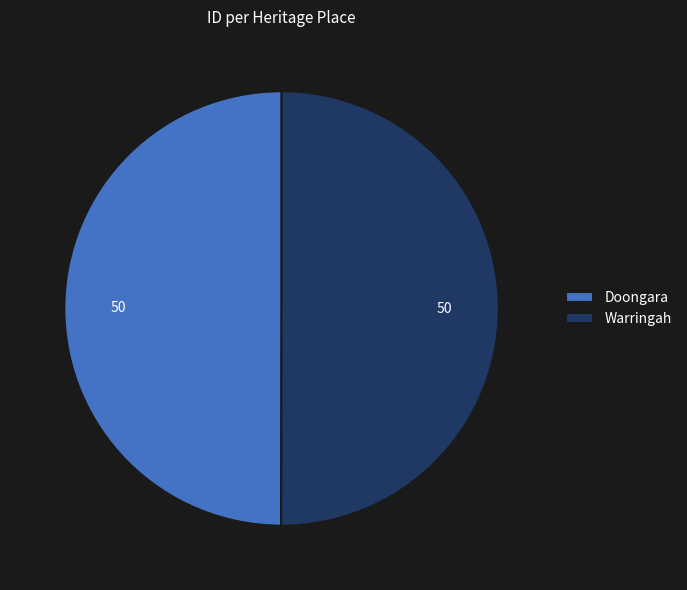

Combined, do Doongara and Warringah account for over 50%?

Yes